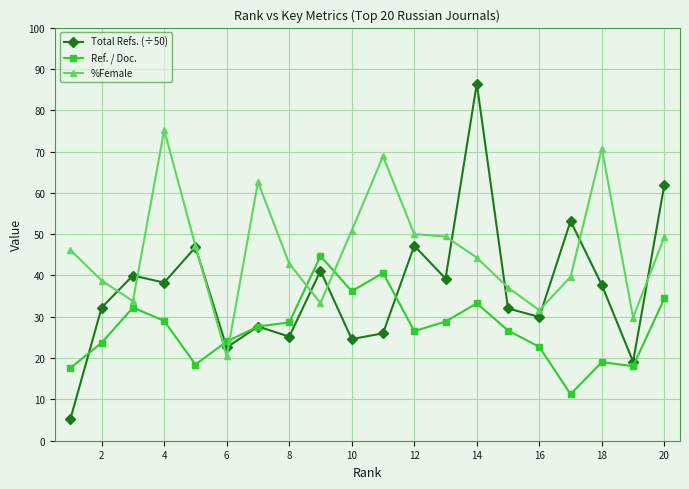

True or false: %Female has more than 0 points higher than both neighbors.

True